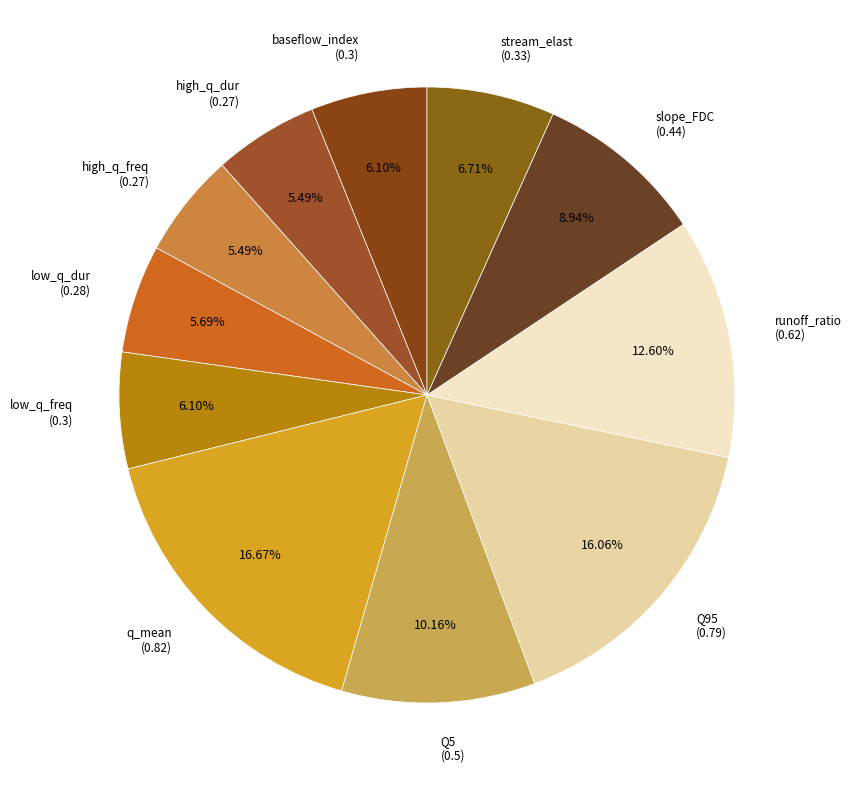

Count the number of slices in the pie.

11